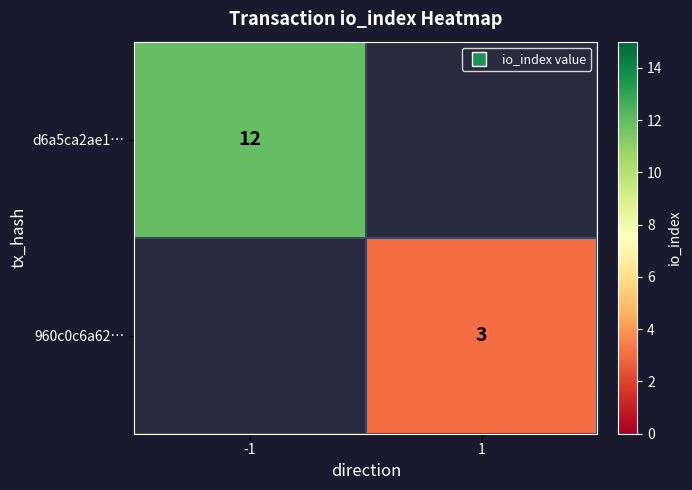

List the series in order of their overall mean, highest first.

d6a5ca2ae1…, 960c0c6a62…